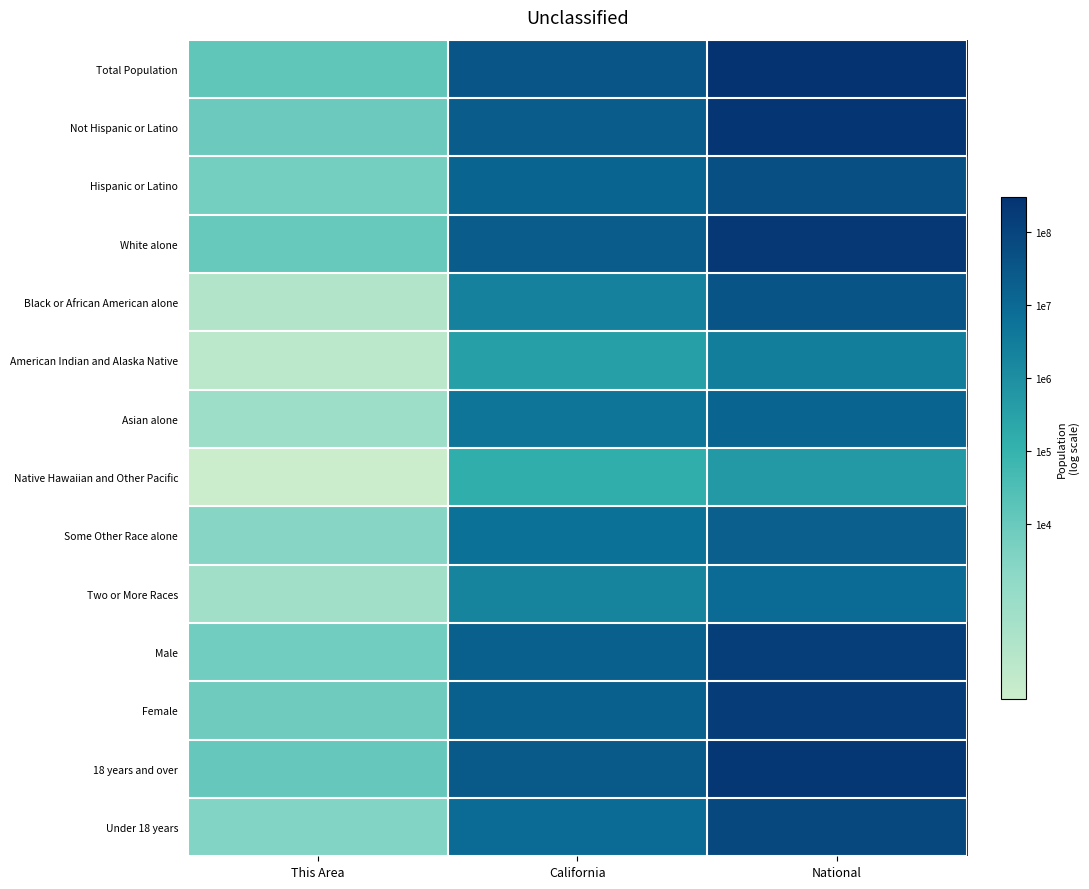

At which category is the sum across all series the highest?

National